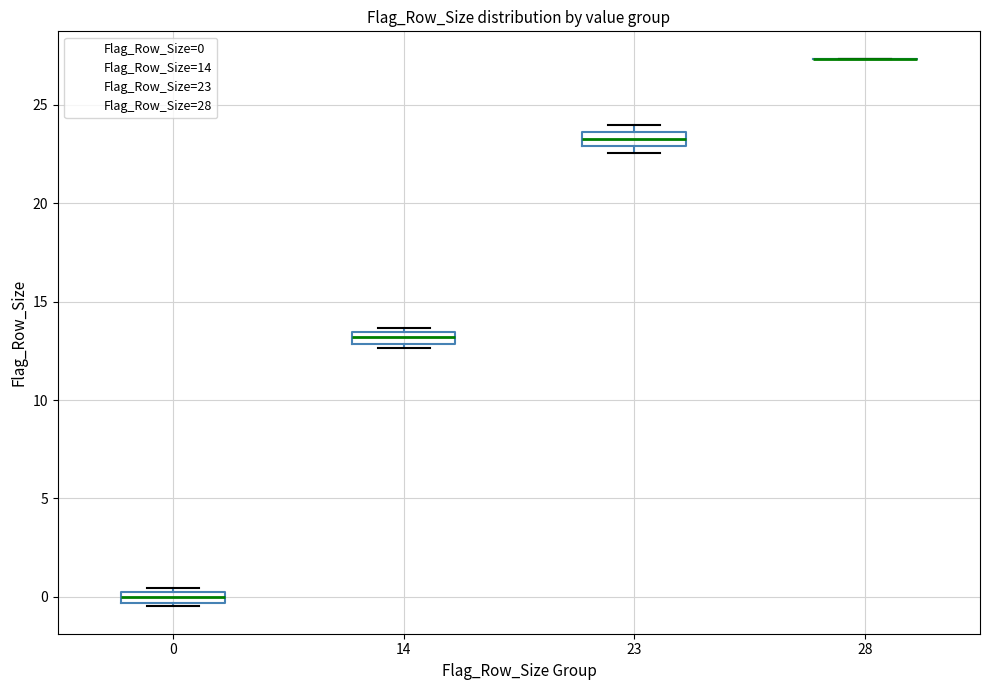

Where is the upper edge of the box at x = 0 on the y-axis? The values are not printed on the chart, so give them approximately, as read against the axis.

0.0